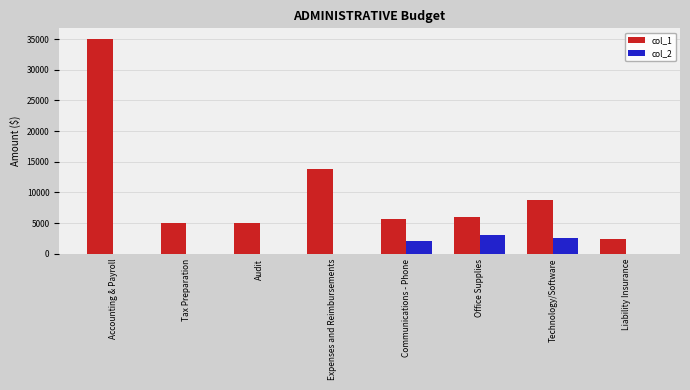

Where is col_1 nearest to the value 18720?

Expenses and Reimbursements